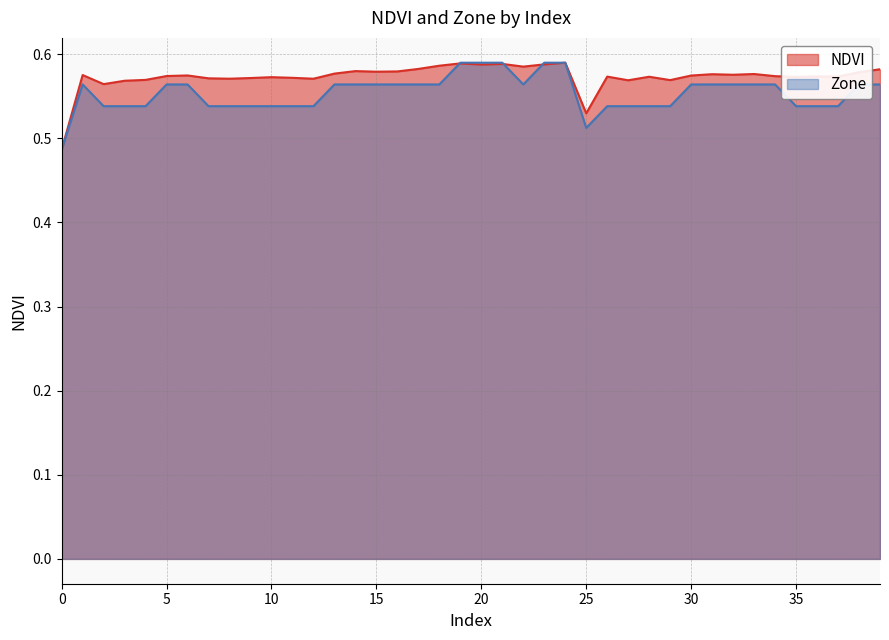

How many categories are shown in the chart?

40